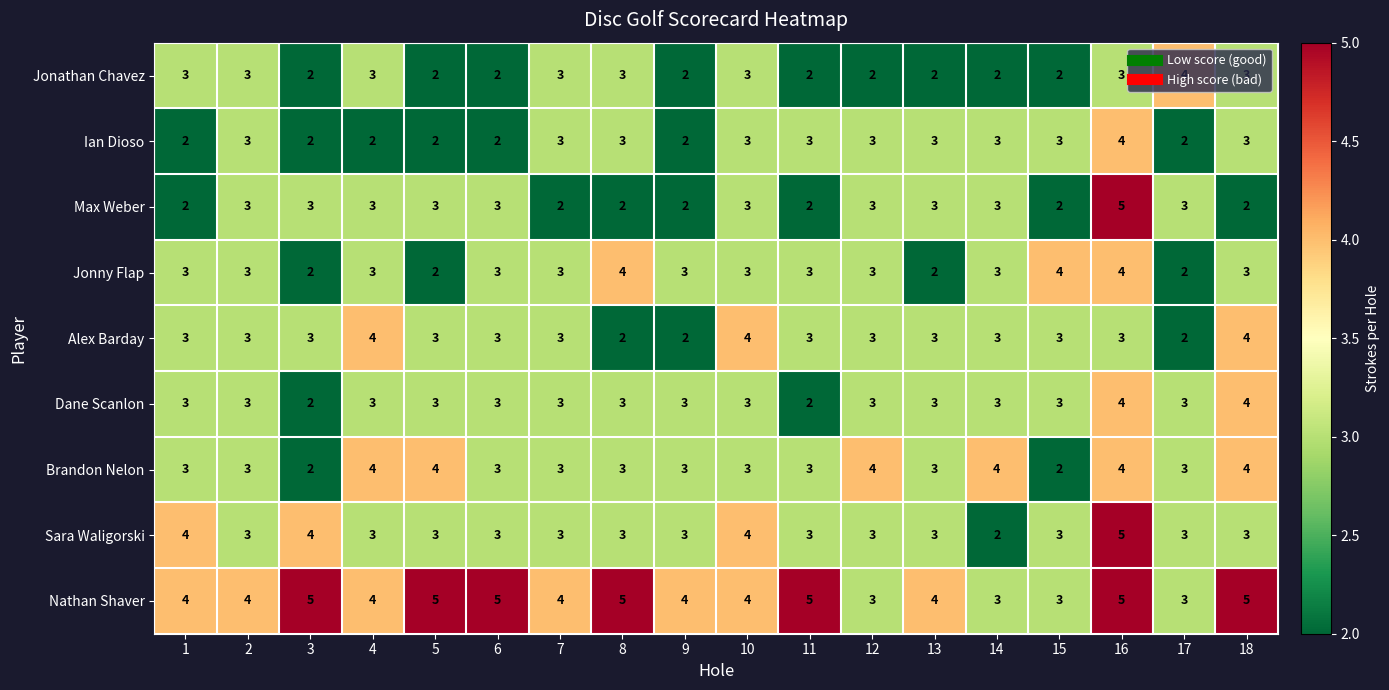

Read the Dane Scanlon value at 18.

4